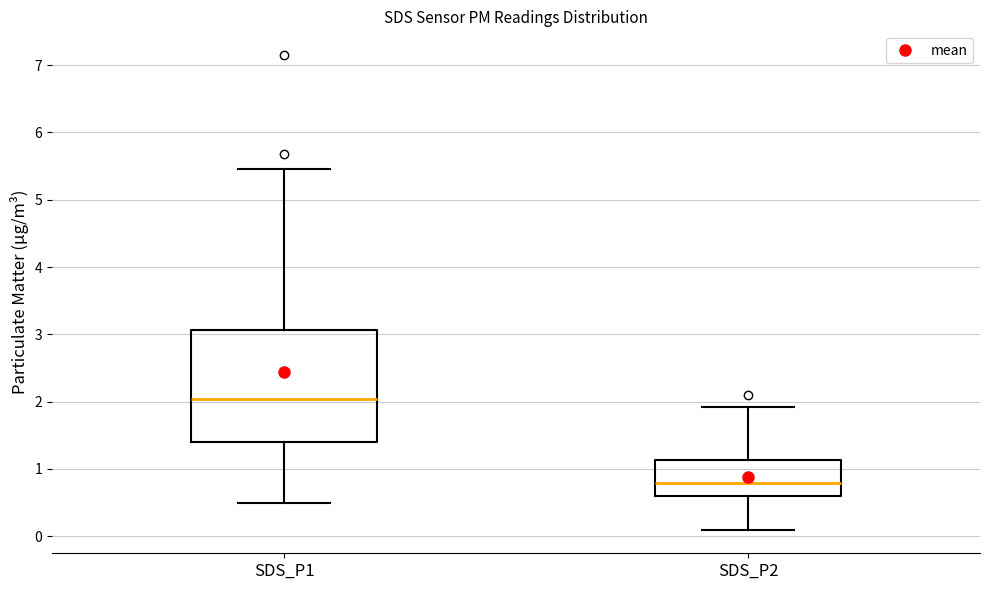

Reading left to right, transcribe this box plot: for each box, give where its median line is, the range the box spans, and where its two whiskers end, as read against the y-axis. The values are not printed on the chart, so give them approximately, as read against the axis.

SDS_P1: median 2.0, box 1.4 to 3.1, whiskers 0.5 to 5.5
SDS_P2: median 0.8, box 0.6 to 1.1, whiskers 0.1 to 1.9